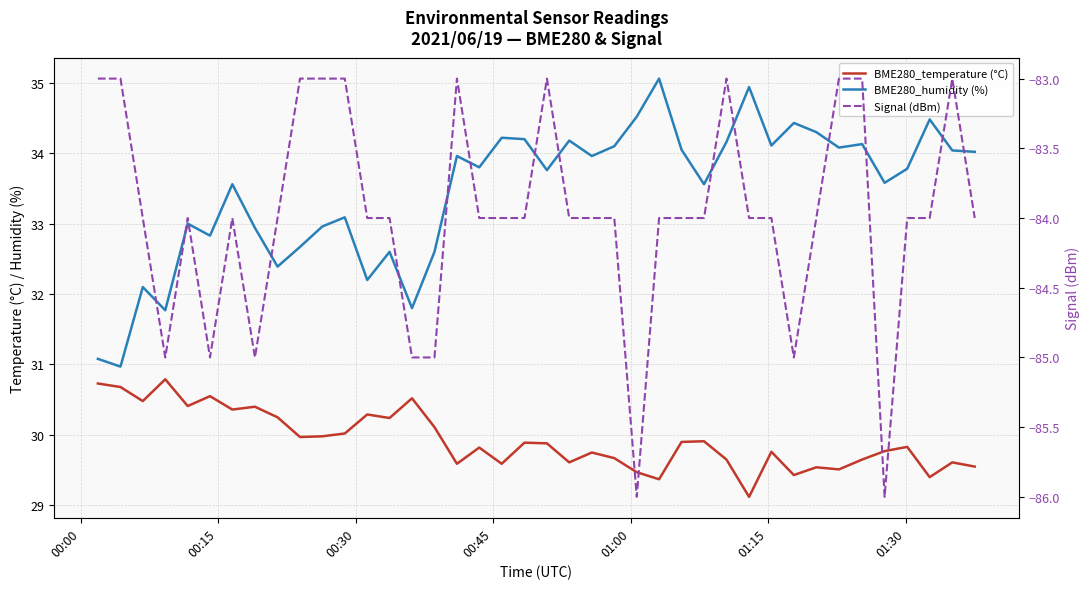

How many lines are shown in the chart?

3